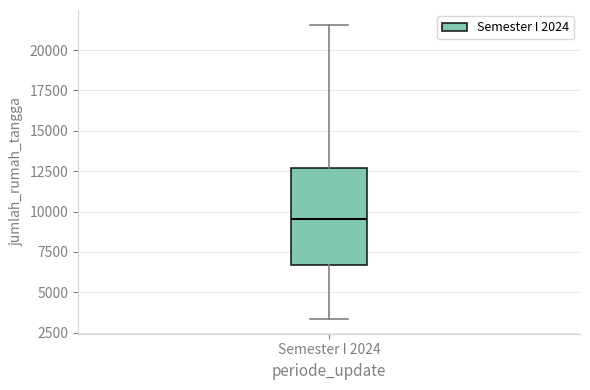

Where does the lower whisker of the box for Semester I 2024 end on the y-axis? The values are not printed on the chart, so give them approximately, as read against the axis.

3500